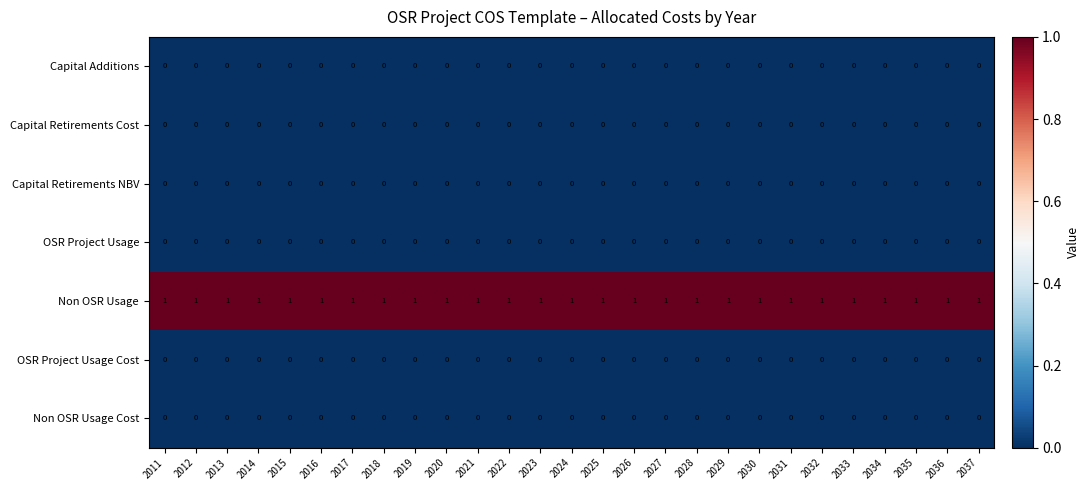

Is the value of Capital Retirements NBV at 2025 greater than the value of Non OSR Usage at 2024?

No